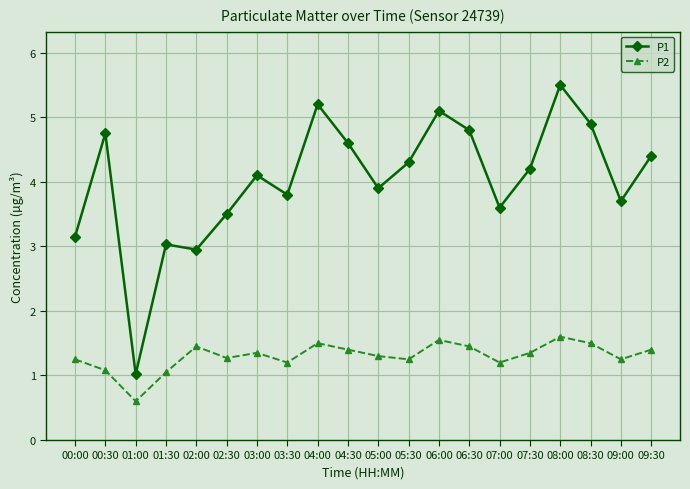

At how many categories does at least one series exceed 0?

20